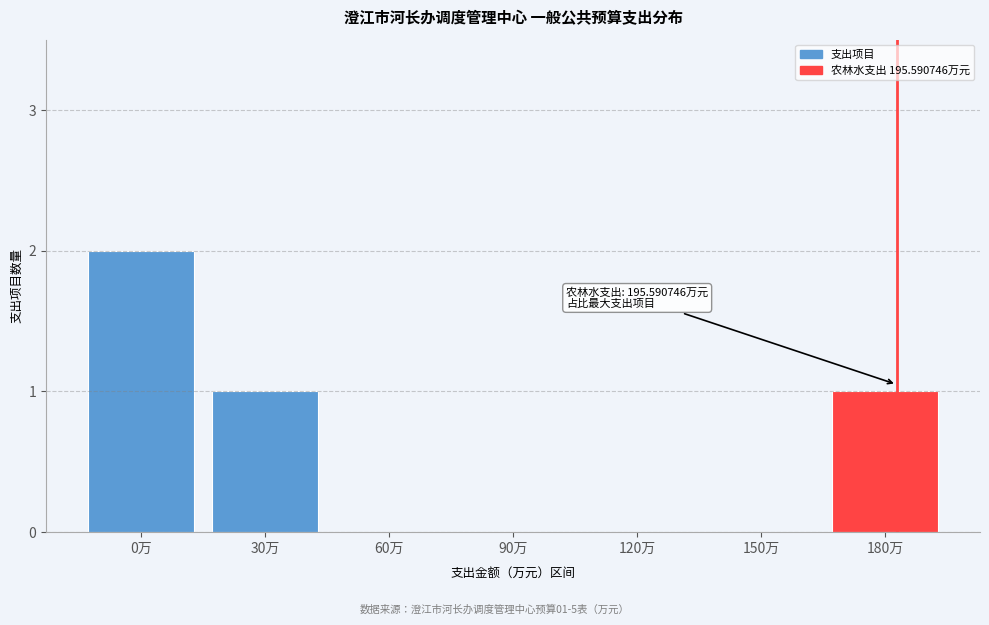

Reading left to right, transcribe all the data shown in this chart.

0万=2	30万=1	60万=0	90万=0	120万=0	150万=0	180万=1